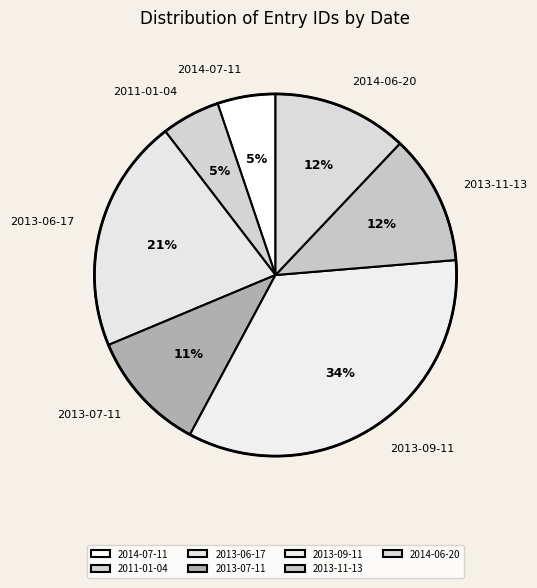

How many segments does this pie chart have?

7